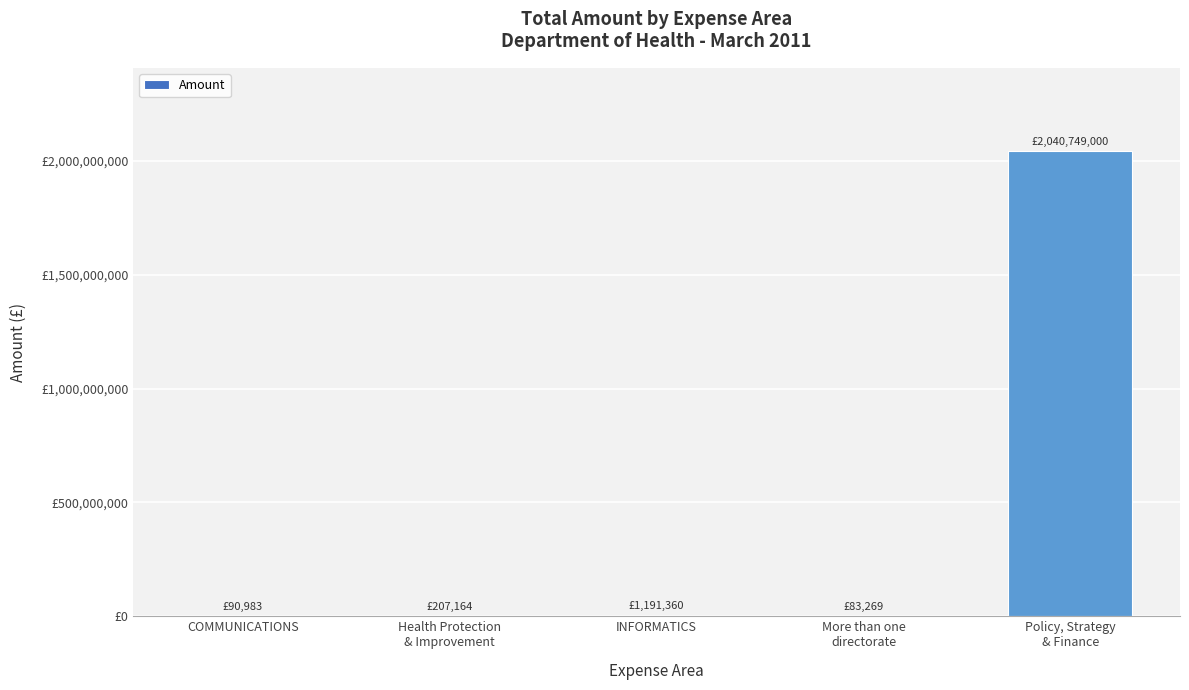

Does the chart contain stacked bars?

No